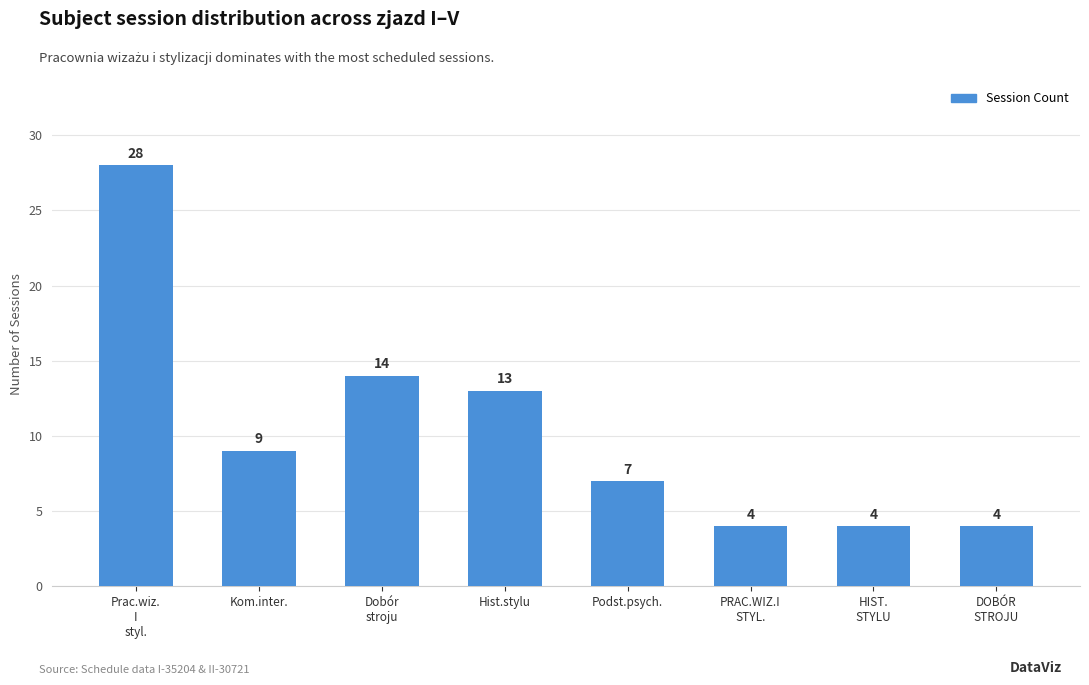

What is the value of the 2nd bar from the left?

9